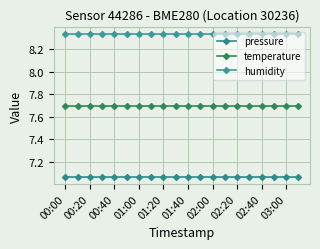

What is the sum of all humidity values?

166.7